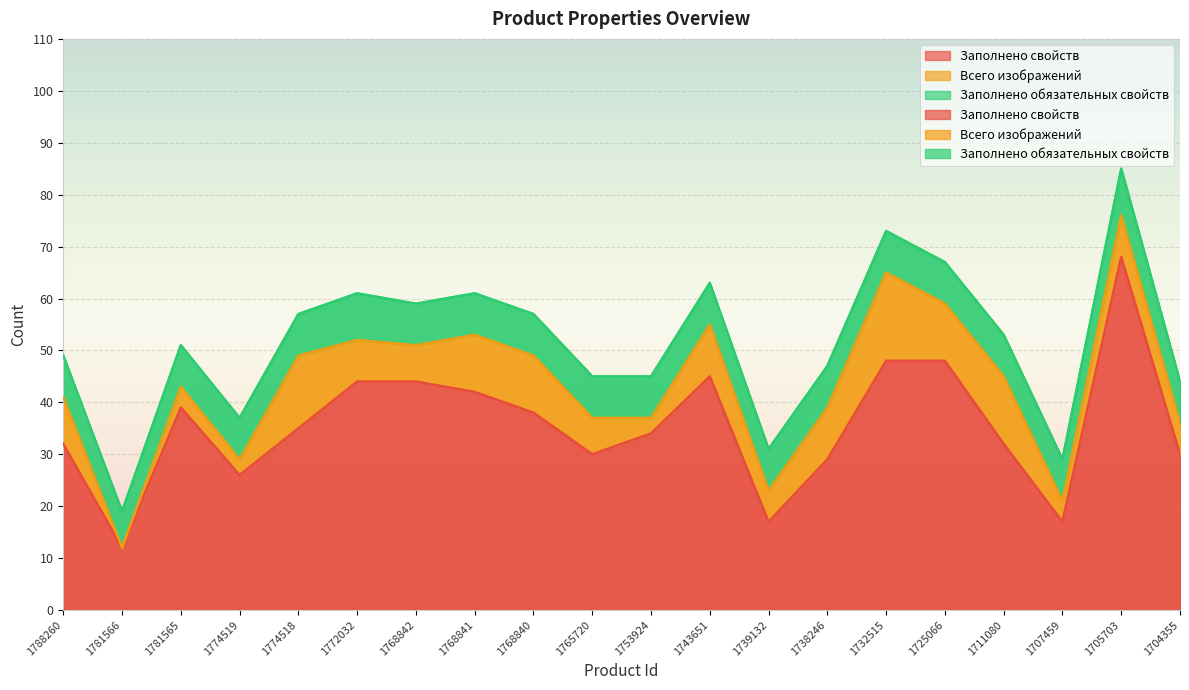

What is the greatest value displayed?

68